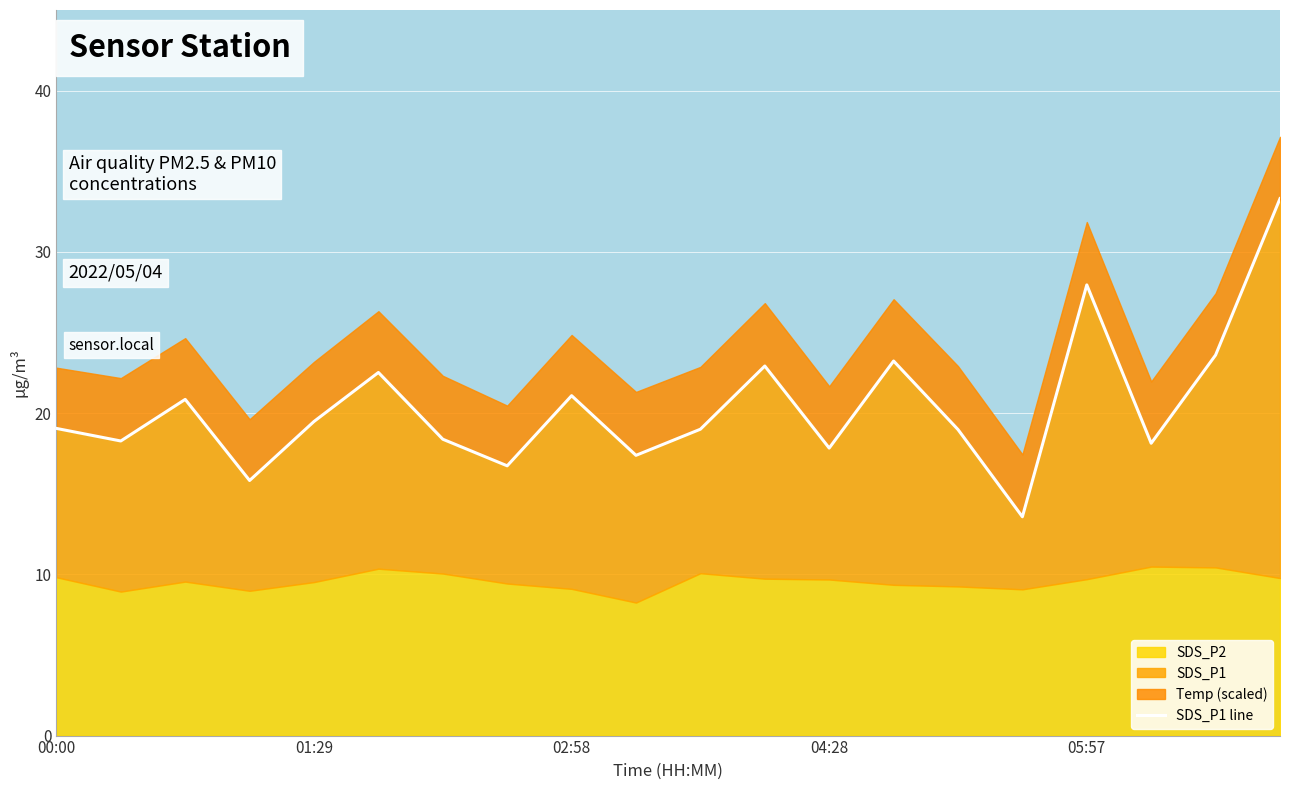

What is the value of the 12th point from the left?

22.9